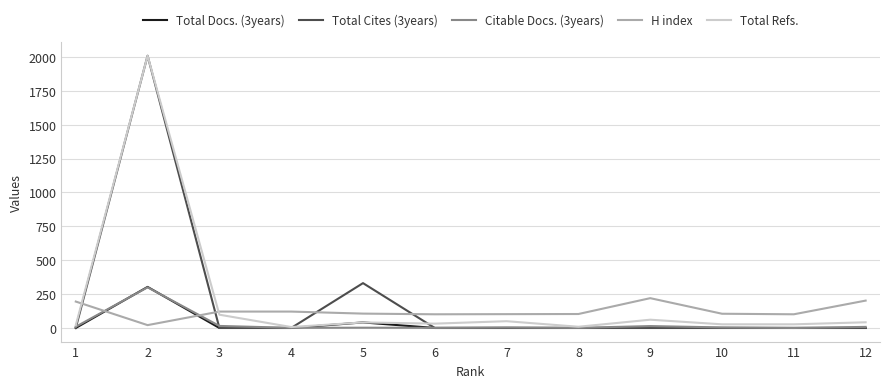

What is the total value across all series at 2?

4642